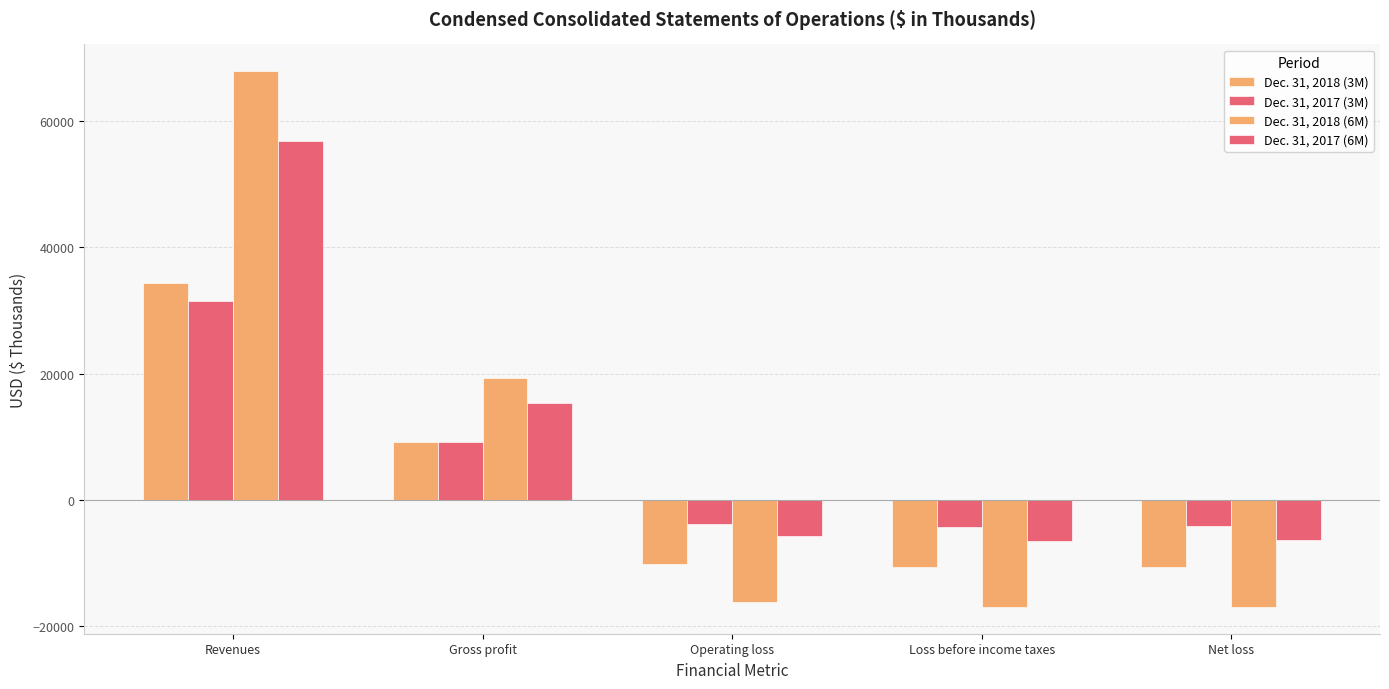

How many bars are there in each group?

4